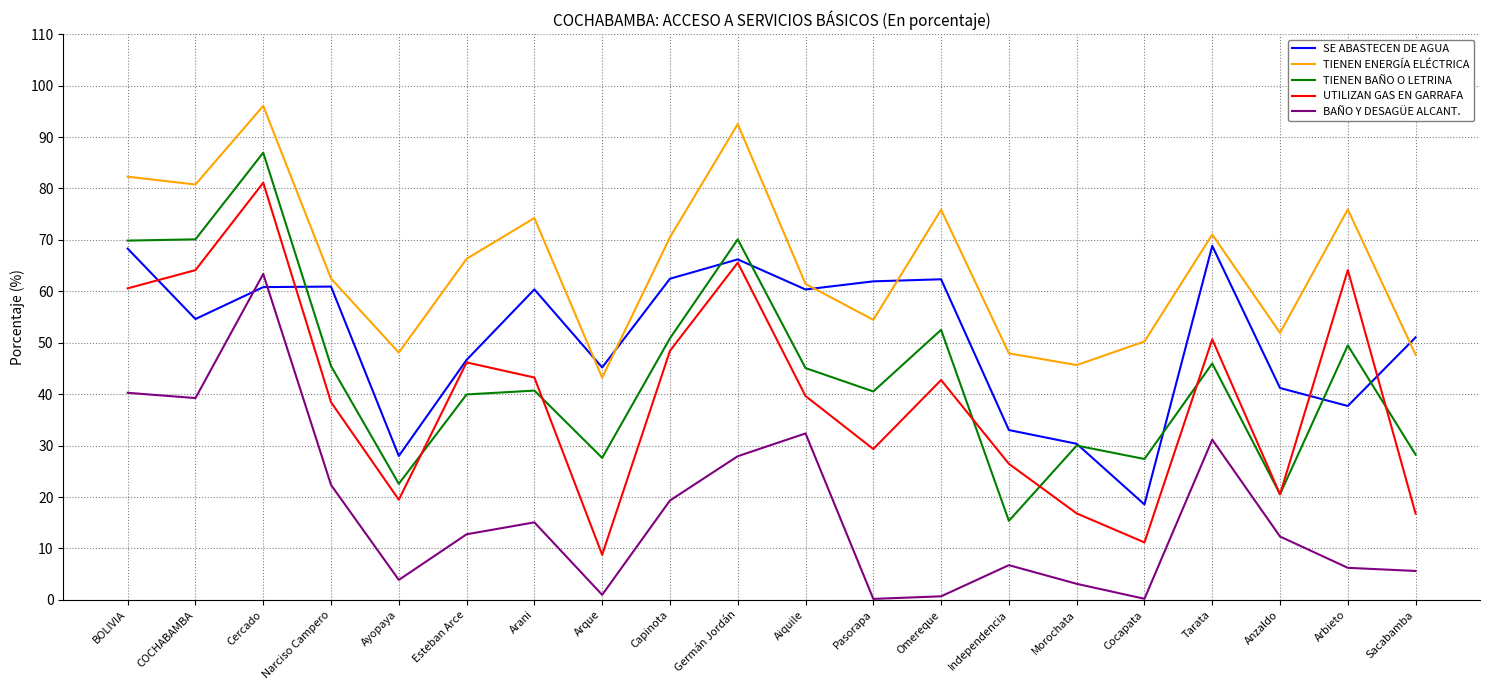

How many intersections are there between SE ABASTECEN DE AGUA and TIENEN ENERGÍA ELÉCTRICA?

5